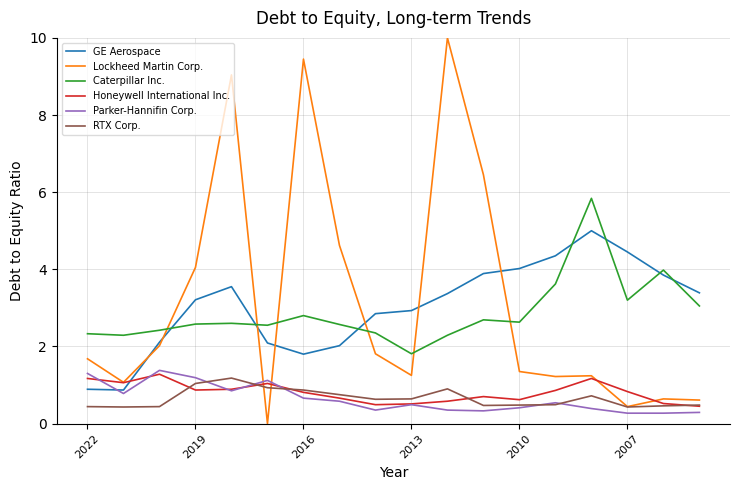

True or false: Parker-Hannifin Corp. and Honeywell International Inc. cross at least once.

True